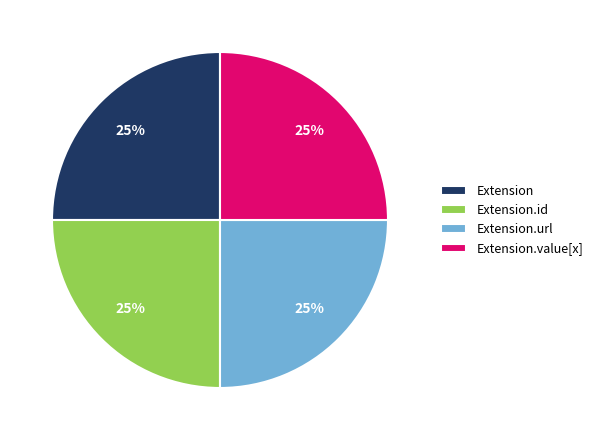

True or false: Extension accounts for 25% of the total.

True